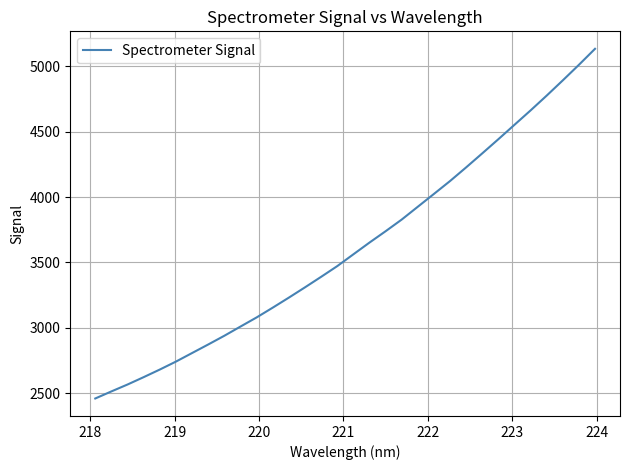

What is the maximum value shown in the chart?

5134.5